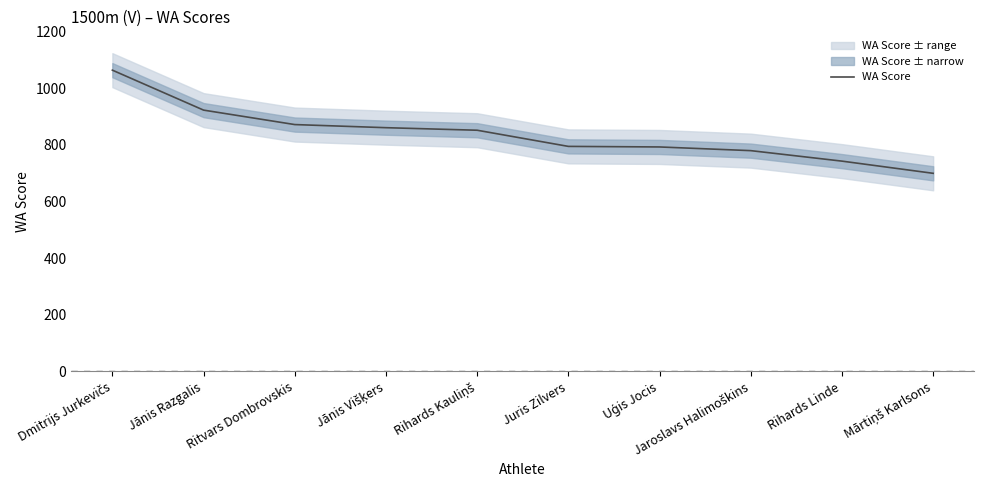

Where does the data first go above 851?

Dmitrijs Jurkevičs